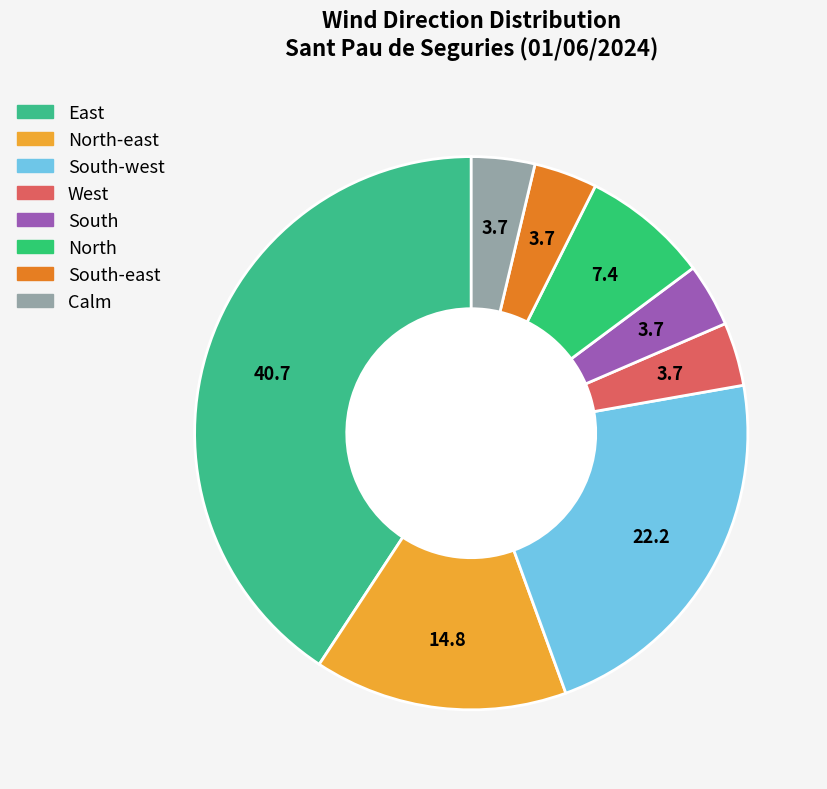

How many segments does this pie chart have?

8